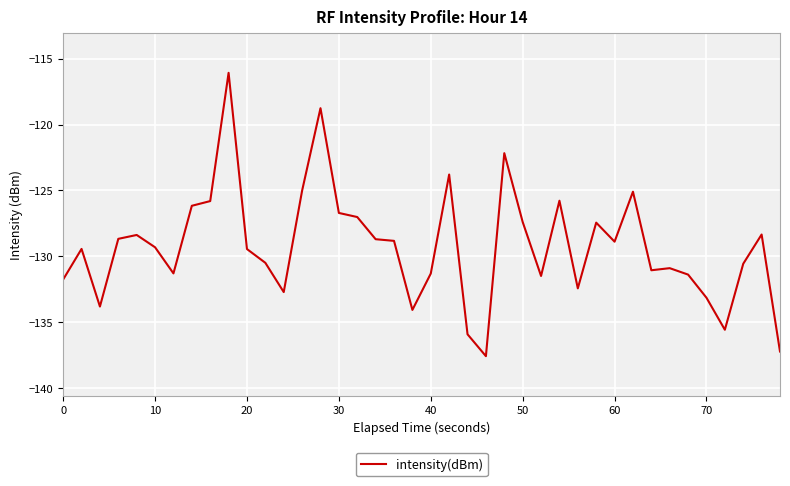

What is the greatest value displayed?

-116.1